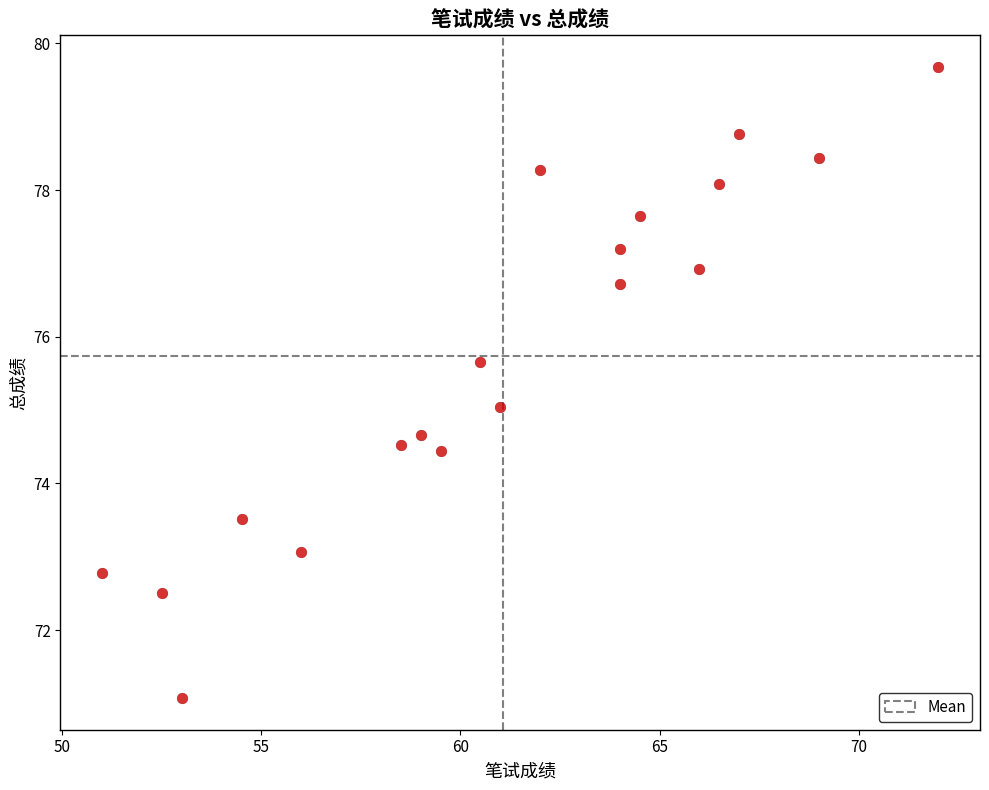

What is the range of Y values (max minus min)?

8.6